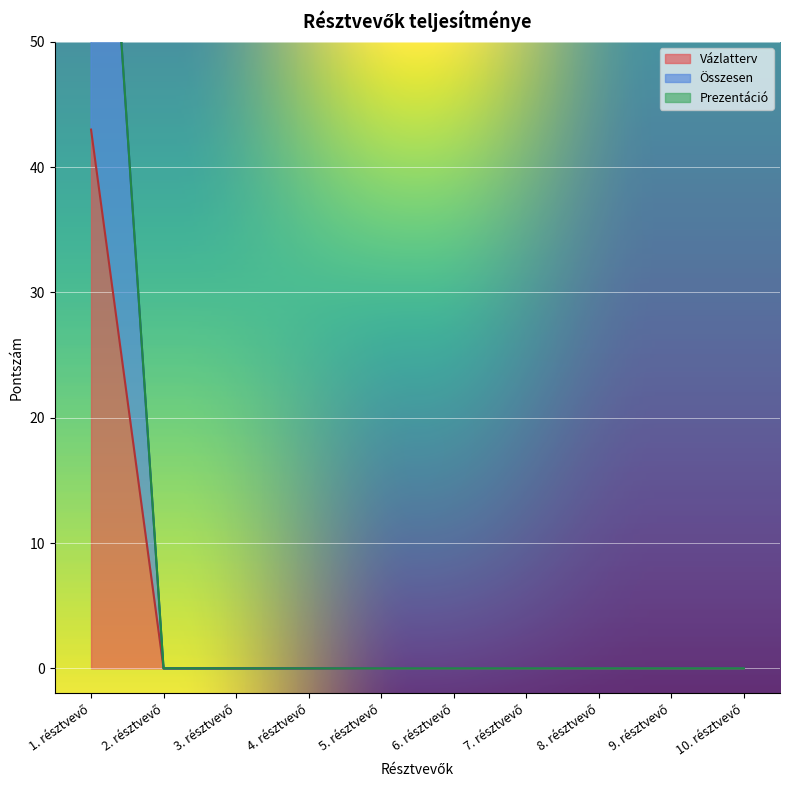

The Vázlatterv series shows 18 at 1. résztvevő. True or false?

False